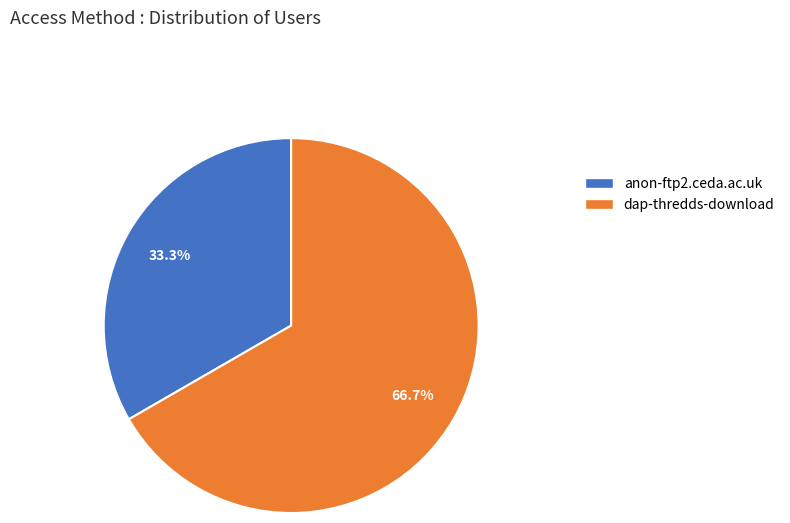

Which slice is the largest?

dap-thredds-download